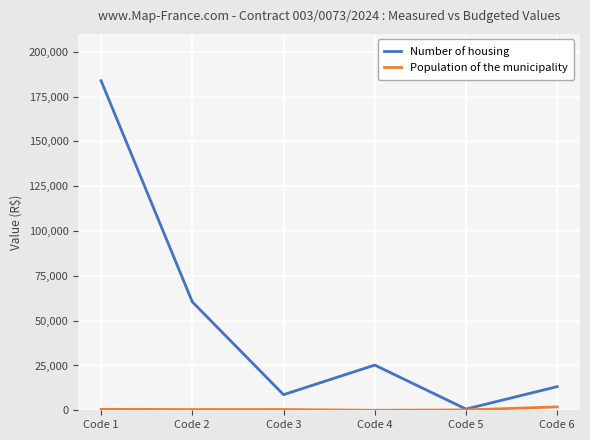

Where is Number of housing nearest to the value 92260?

Code 2